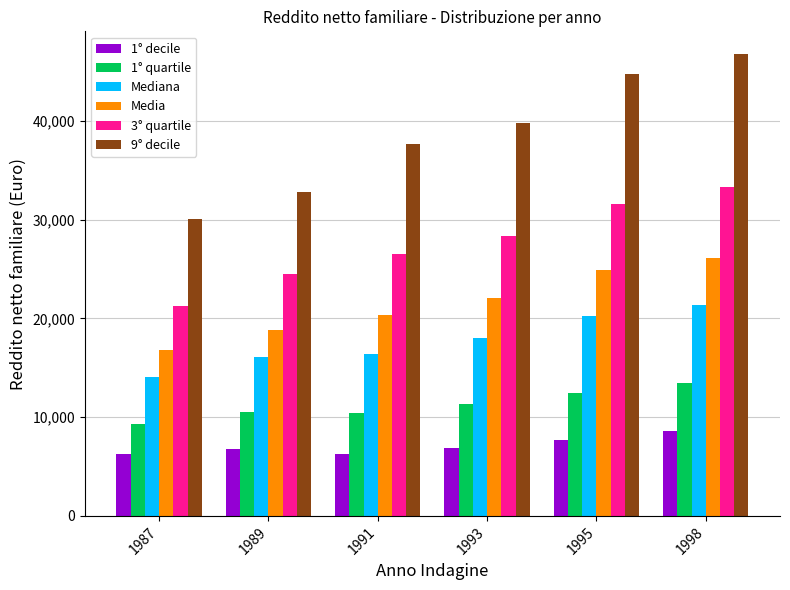

True or false: 1° quartile has a value of 22284 at 1995.

False